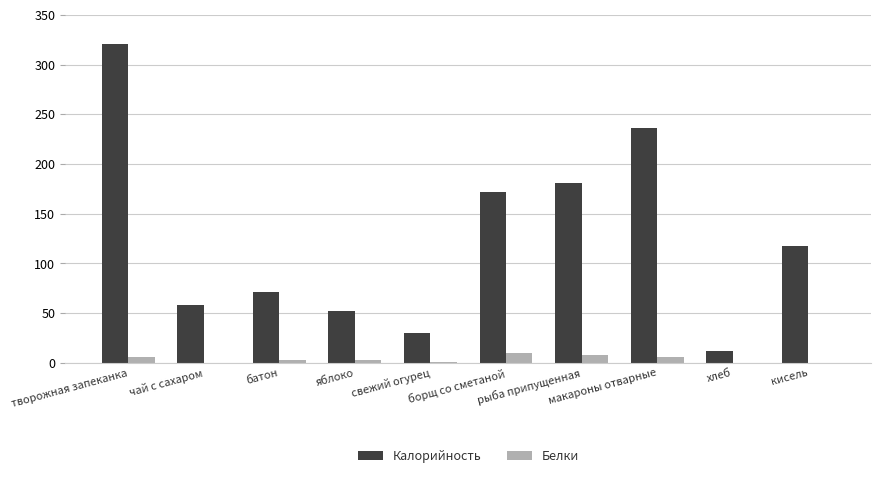

Which series has the largest total across all categories?

Калорийность